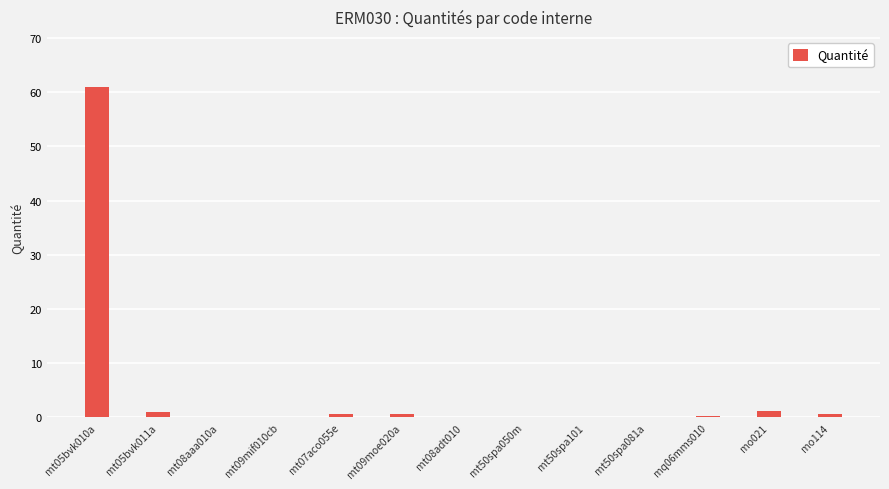

What is the maximum value shown in the chart?

61.0